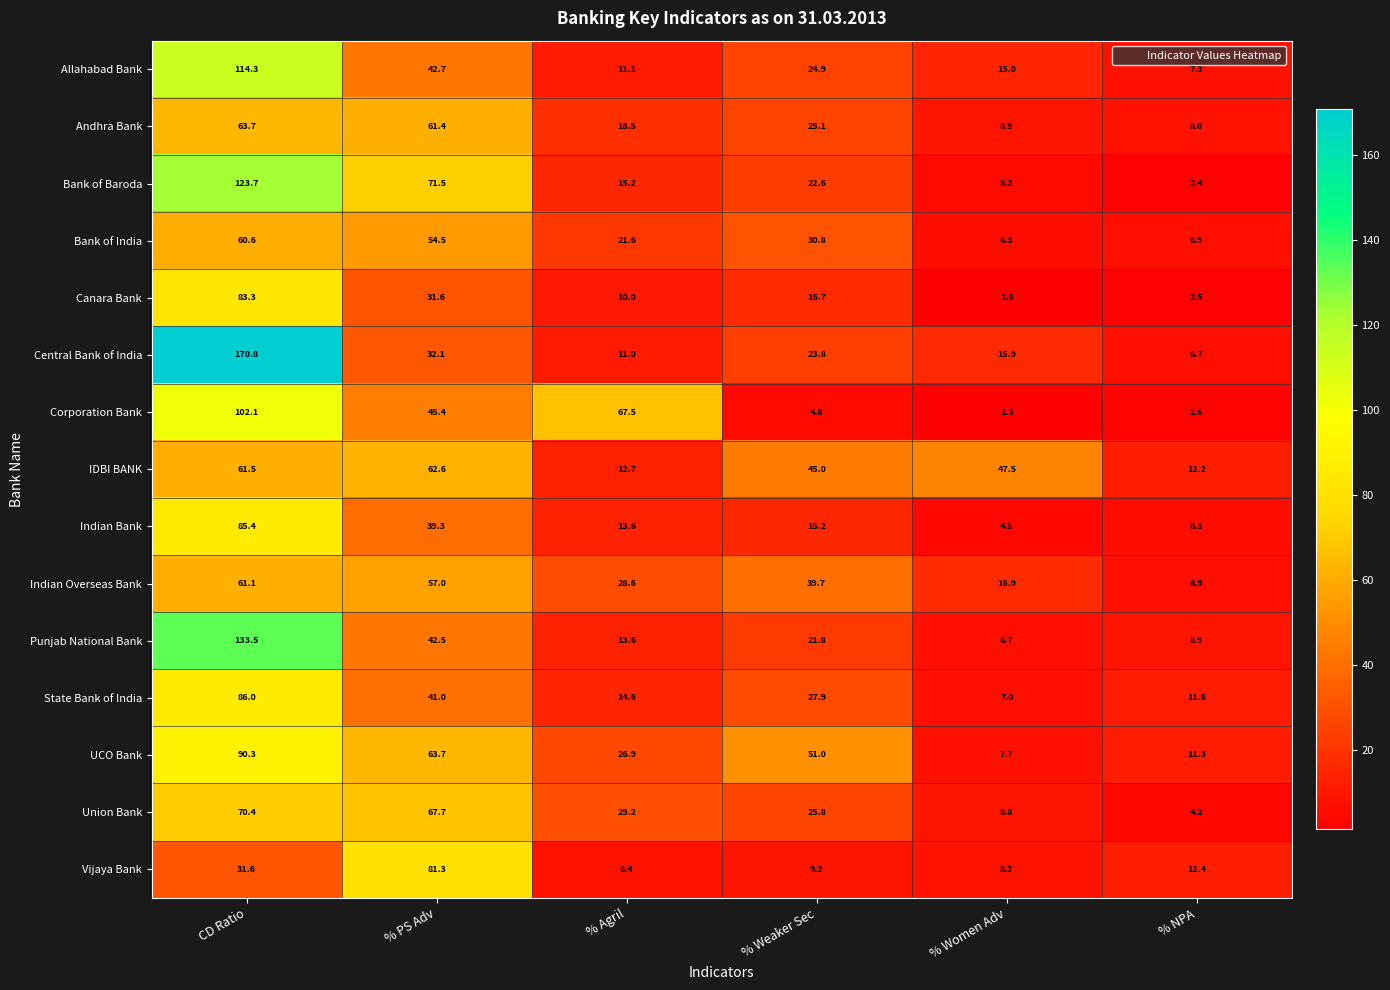

What is the spread (max minus min) of values at % Women Adv?

46.2